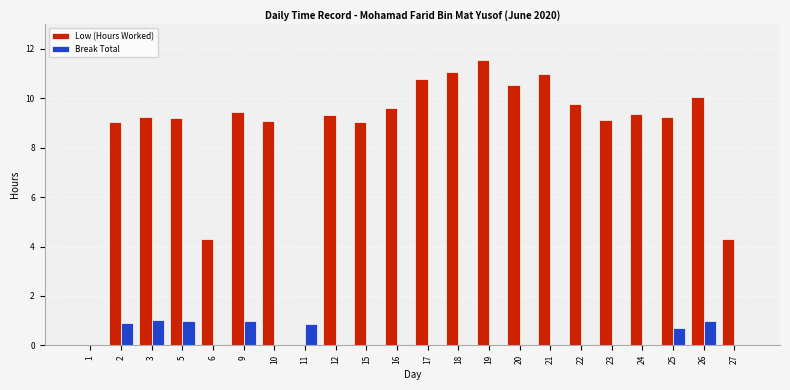

How many groups of bars are there?

22